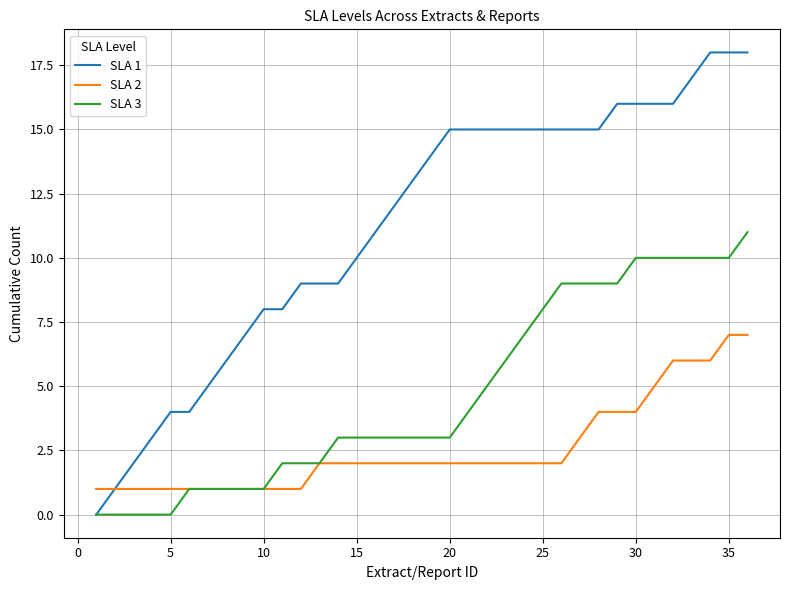

List the series in order of their overall mean, highest first.

SLA 1, SLA 3, SLA 2